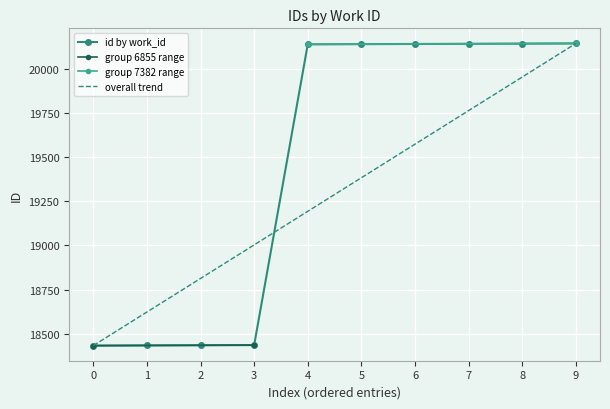

What is the average value?

19460